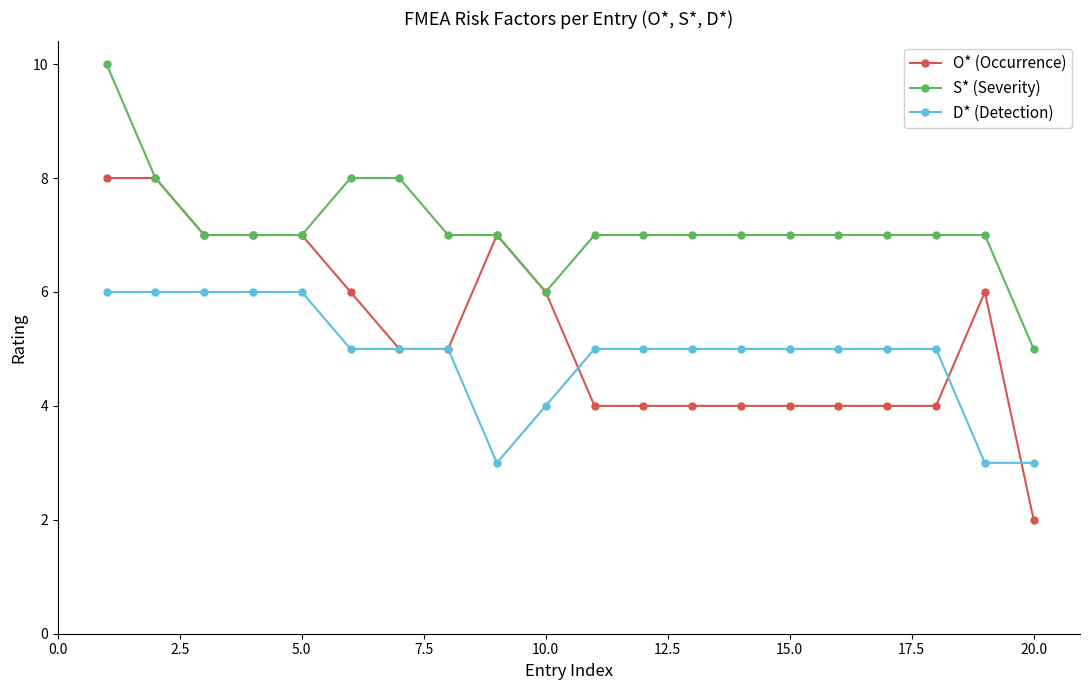

Which series has the widest spread of values?

O* (Occurrence)